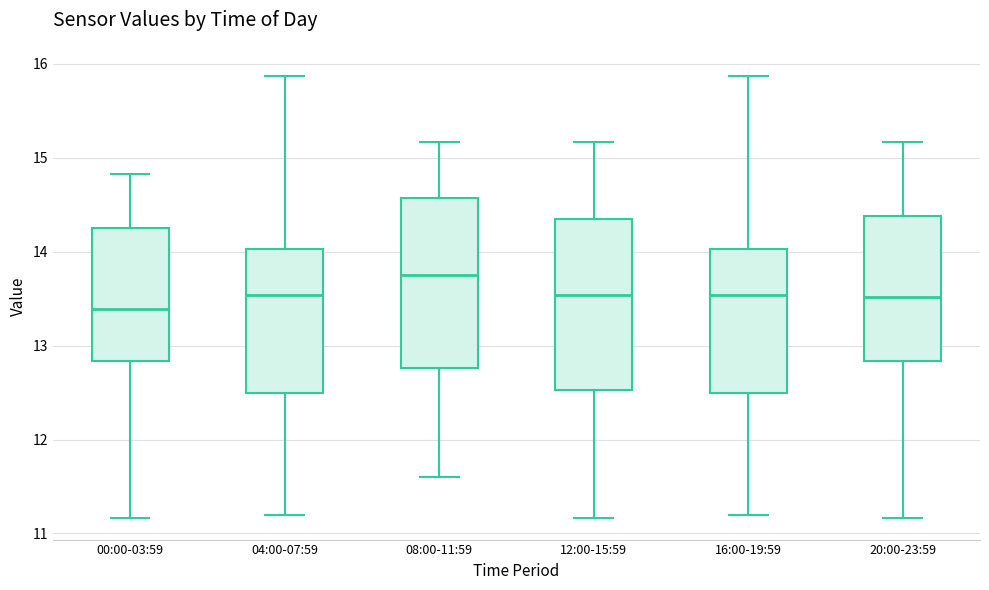

Which box has the lowest median line?

00:00-03:59